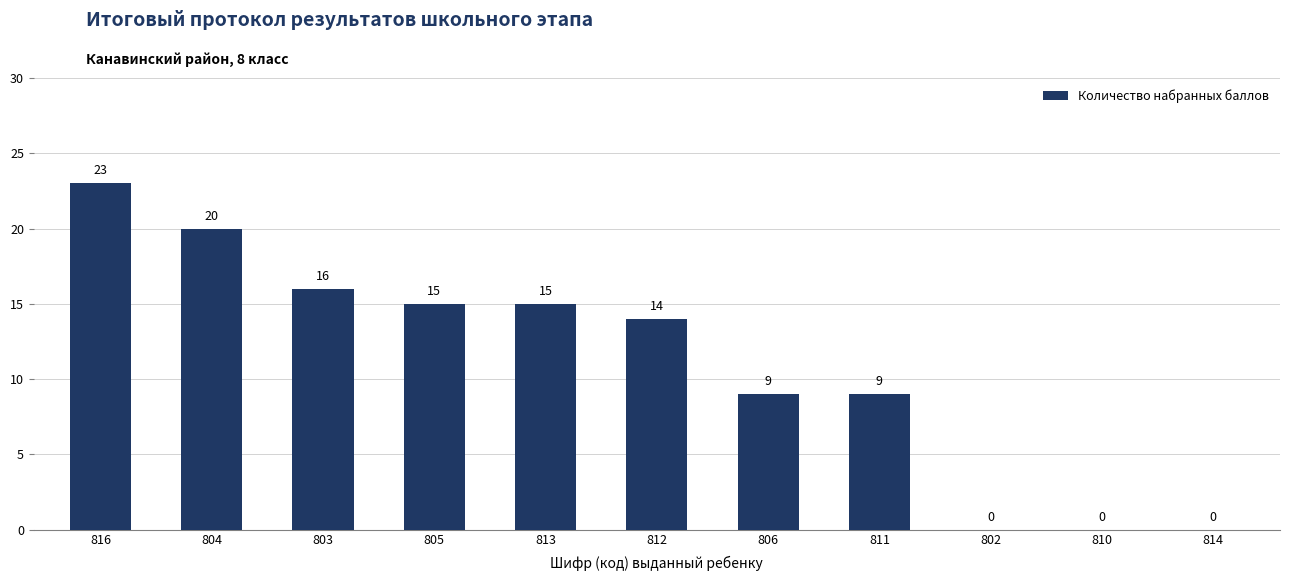

What is the sum of the values at 803 and 814?

16